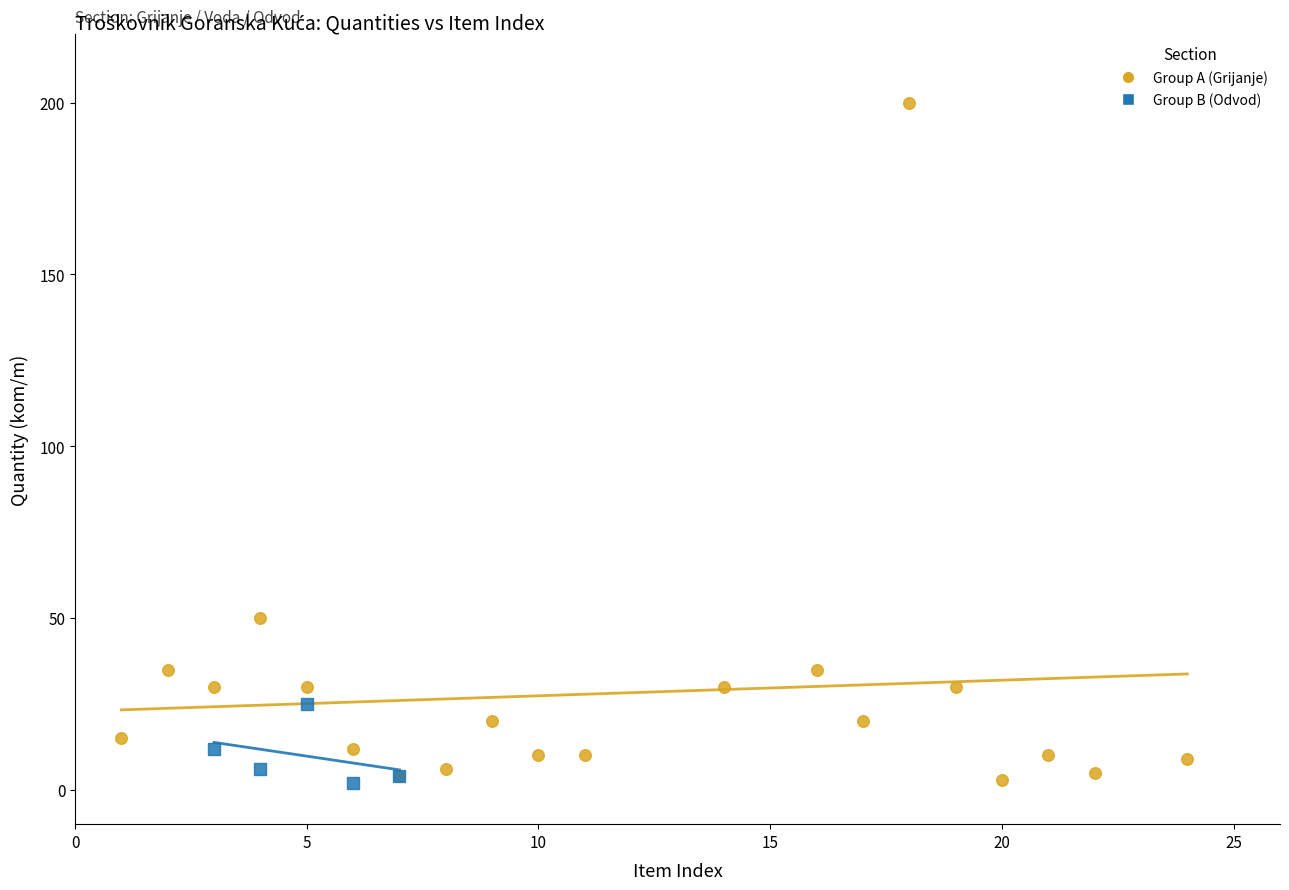

What are all the series names shown in the legend?

Group A (Grijanje), Group B (Odvod)